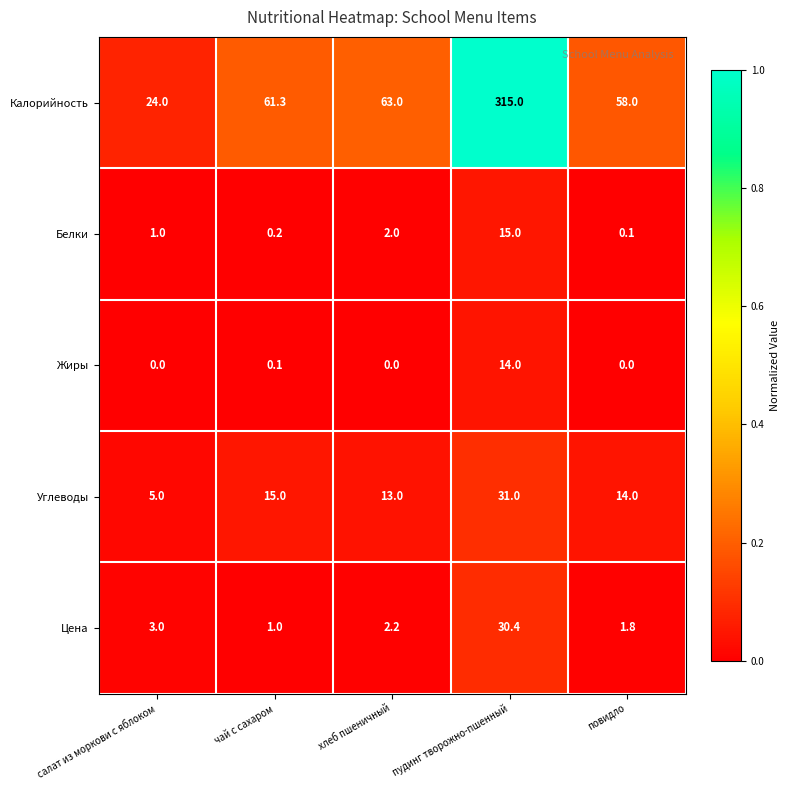

Which series has the largest range (max minus min)?

Калорийность